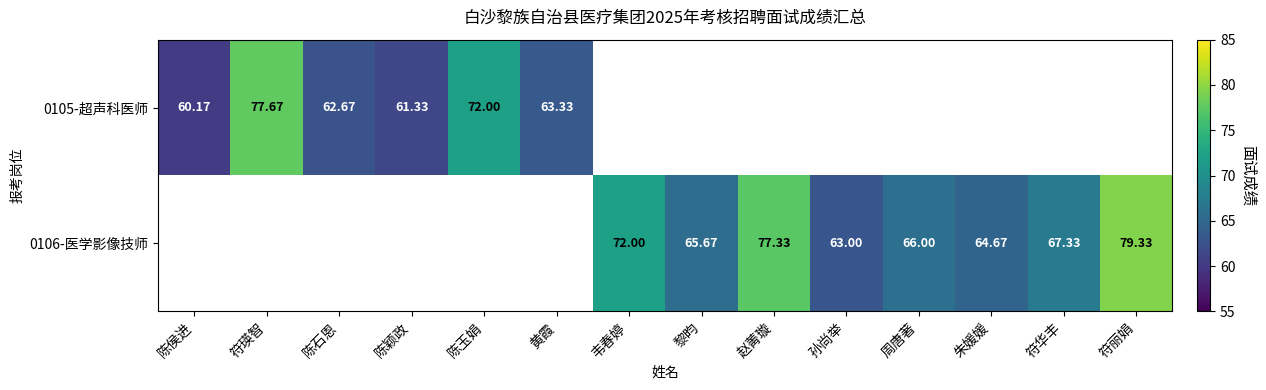

Is the value of 0106-医学影像技师 at 周唐著 greater than the value of 0105-超声科医师 at 陈玉娟?

No